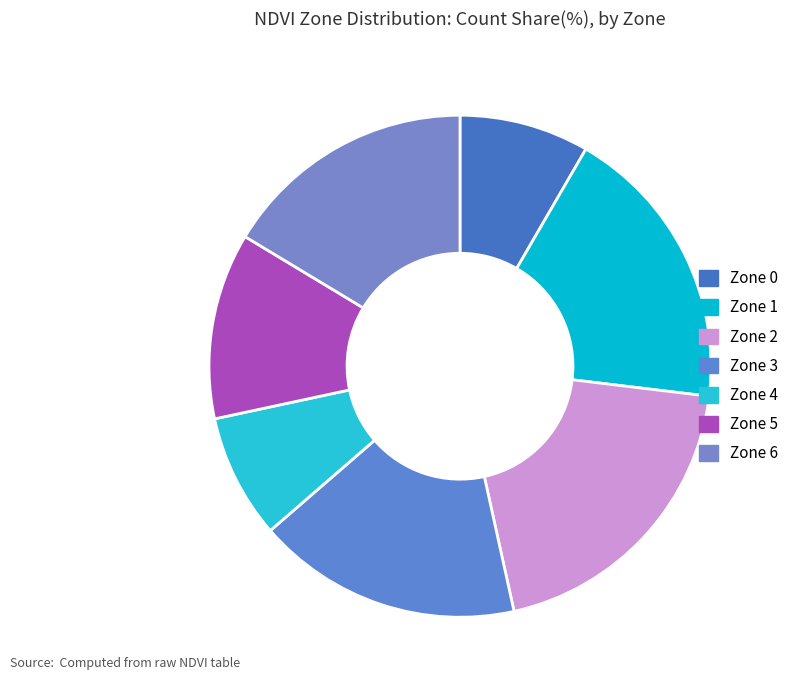

Count the number of slices in the pie.

7